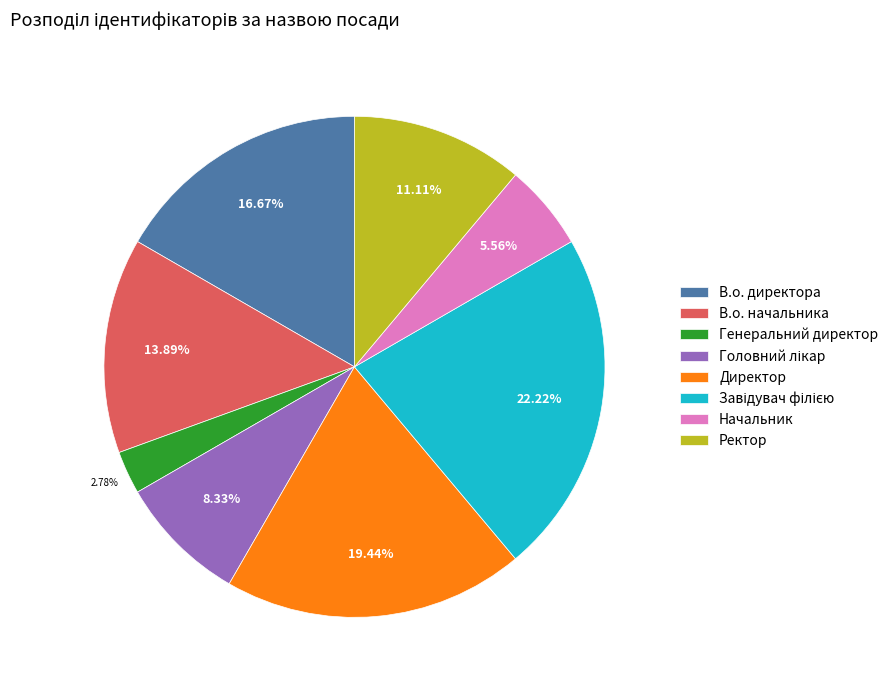

Which has a higher value, Ректор or В.о. начальника?

В.о. начальника